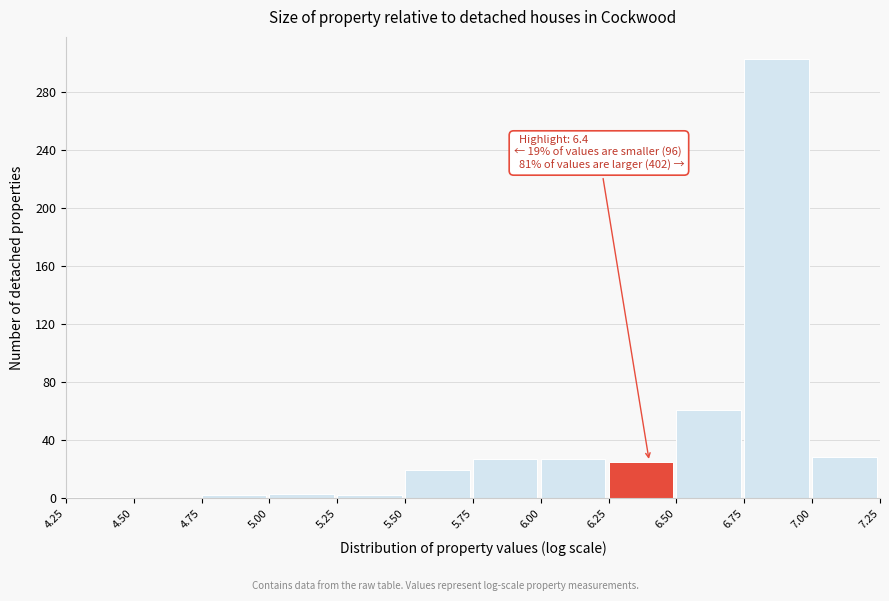

Over which range of the x-axis is the bar tallest?

6.75 to 7.00